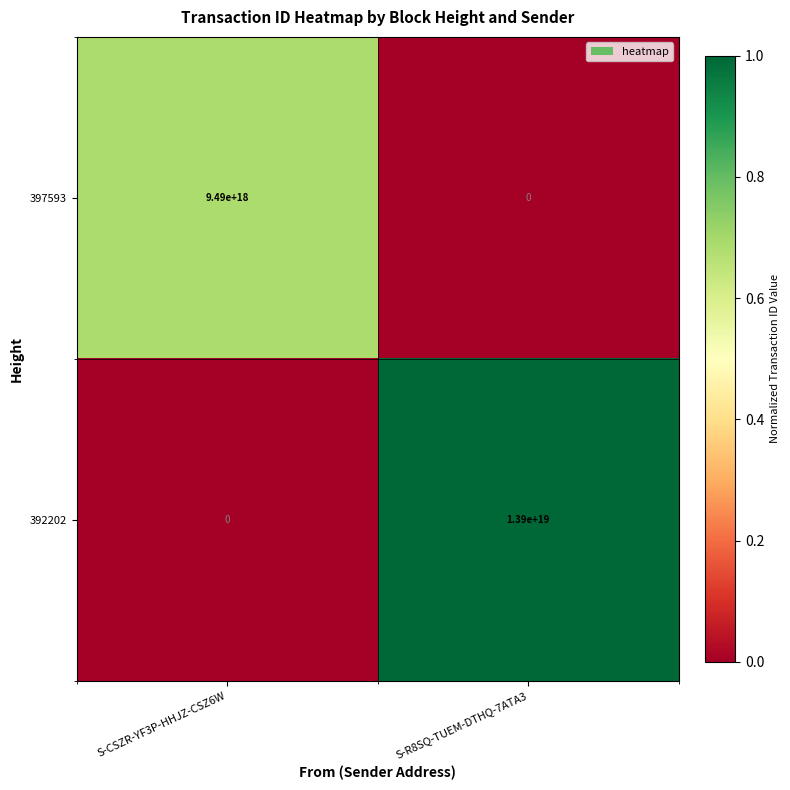

At which label does 392202 reach its peak?

S-R8SQ-TUEM-DTHQ-7ATA3